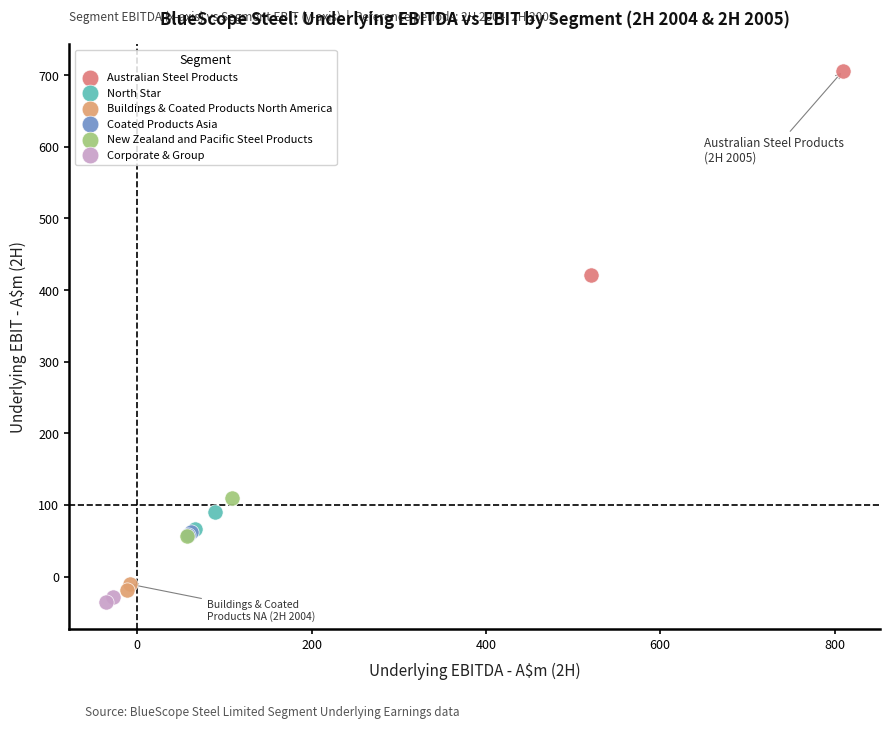

Which series reaches the maximum Y coordinate?

Australian Steel Products